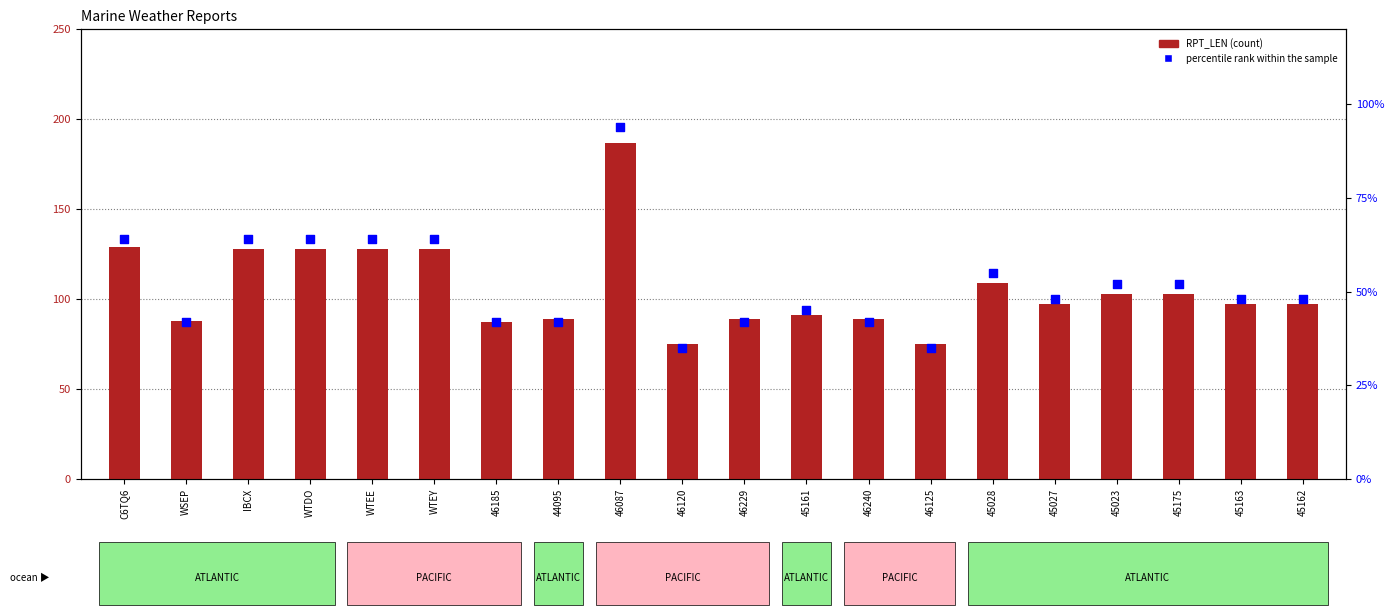

Which series has the widest spread of Y values?

RPT_LEN